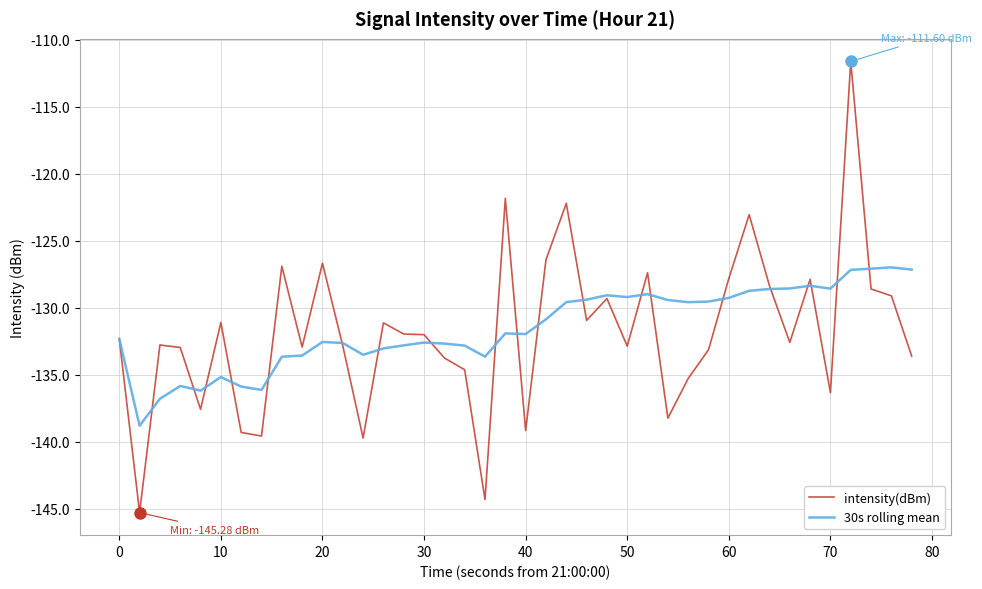

In 30s rolling mean, how many points are higher than both neighbors (excluding endpoints)?

9